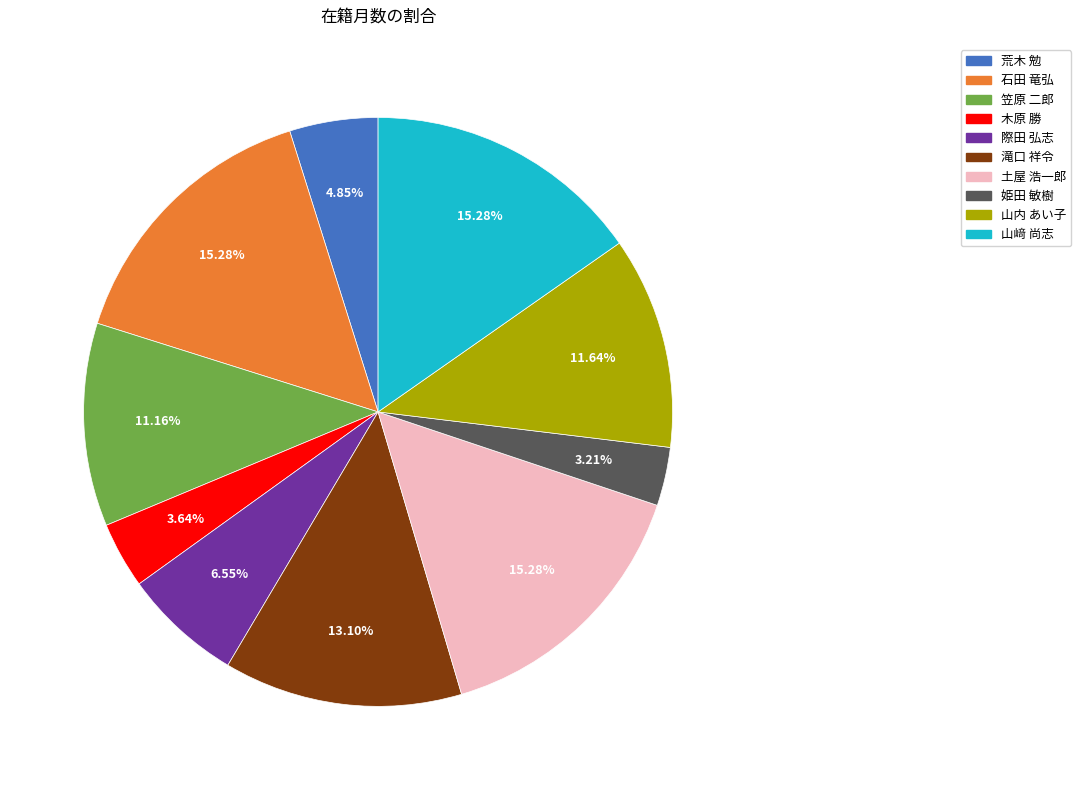

How many segments does this pie chart have?

10